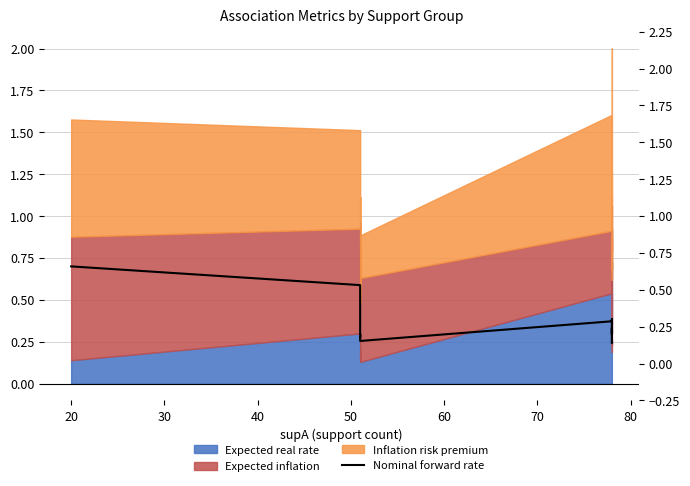

How many interior local valleys (lower than both neighbors) does the data have?

3